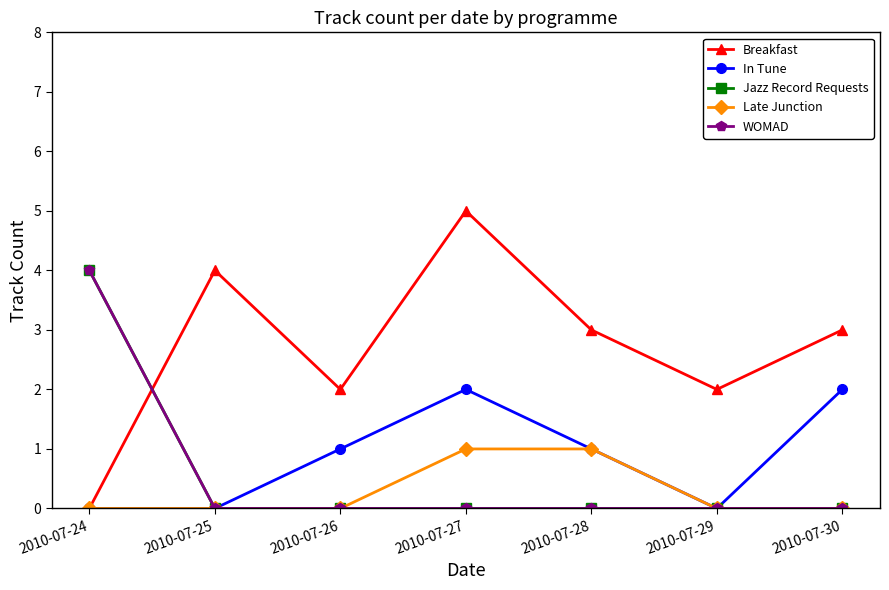

At which category is the sum across all series the highest?

2010-07-24